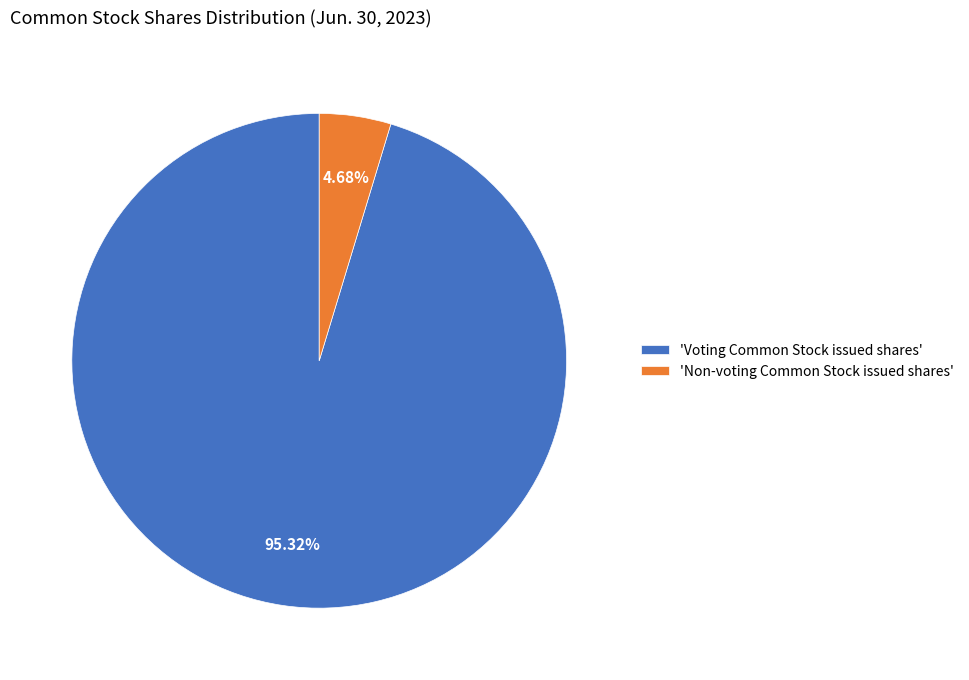

Is there any slice that represents more than half of the pie?

Yes